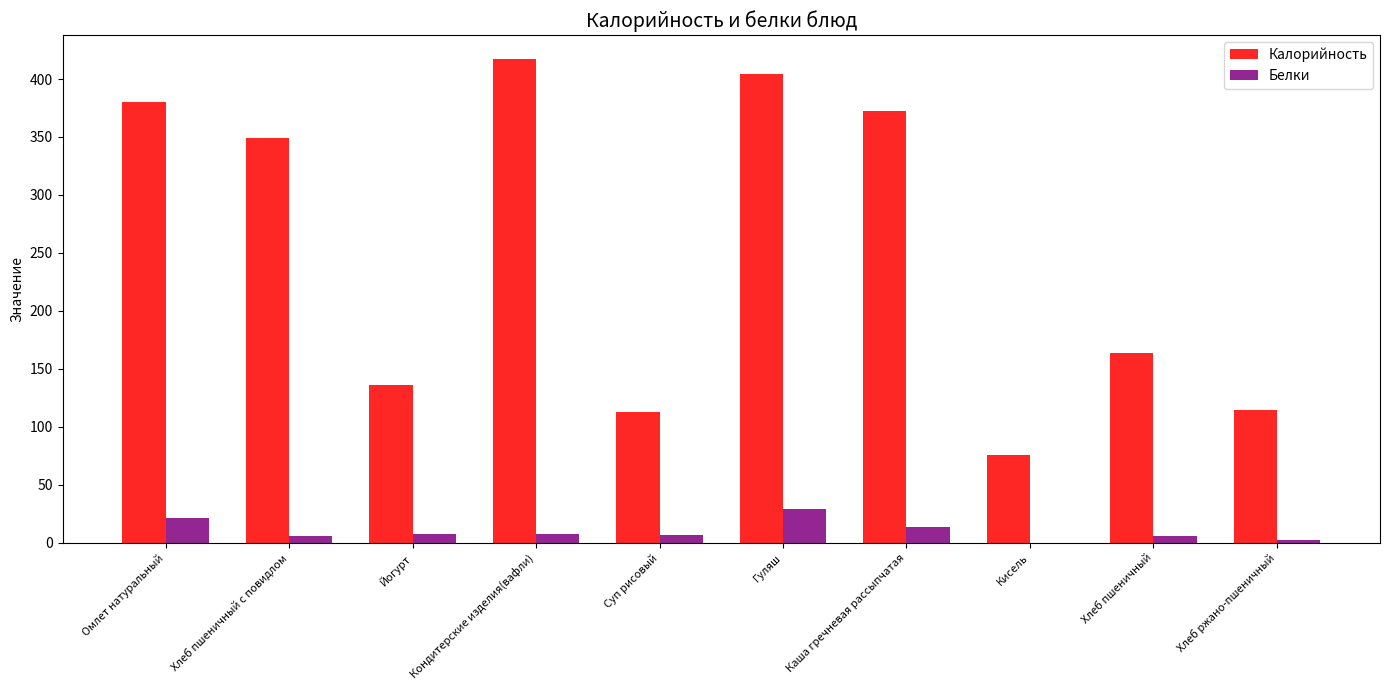

How many categories are shown in the chart?

10